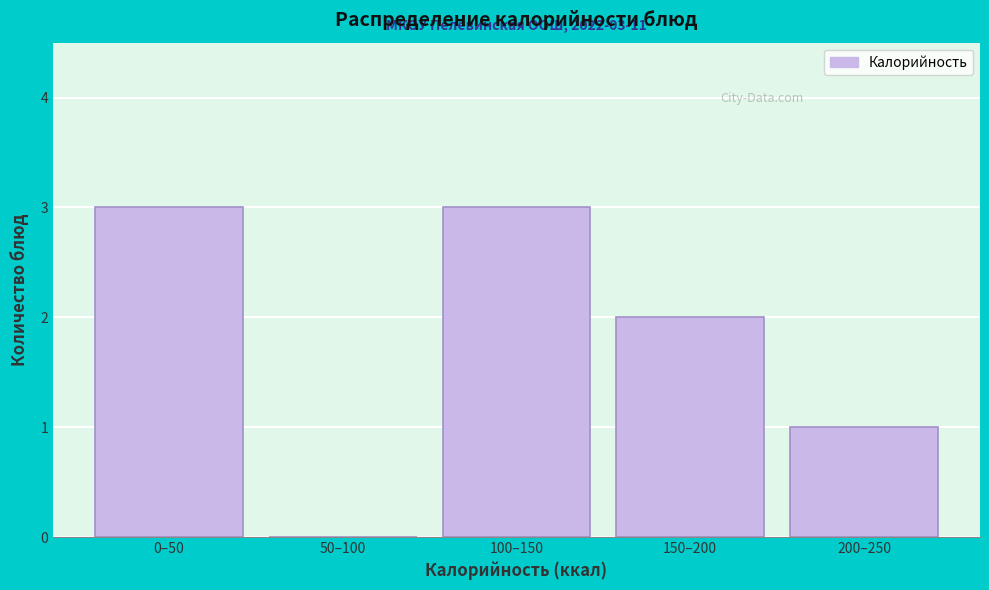

Reading left to right, extract all data points from this chart.

0–50=3	50–100=0	100–150=3	150–200=2	200–250=1